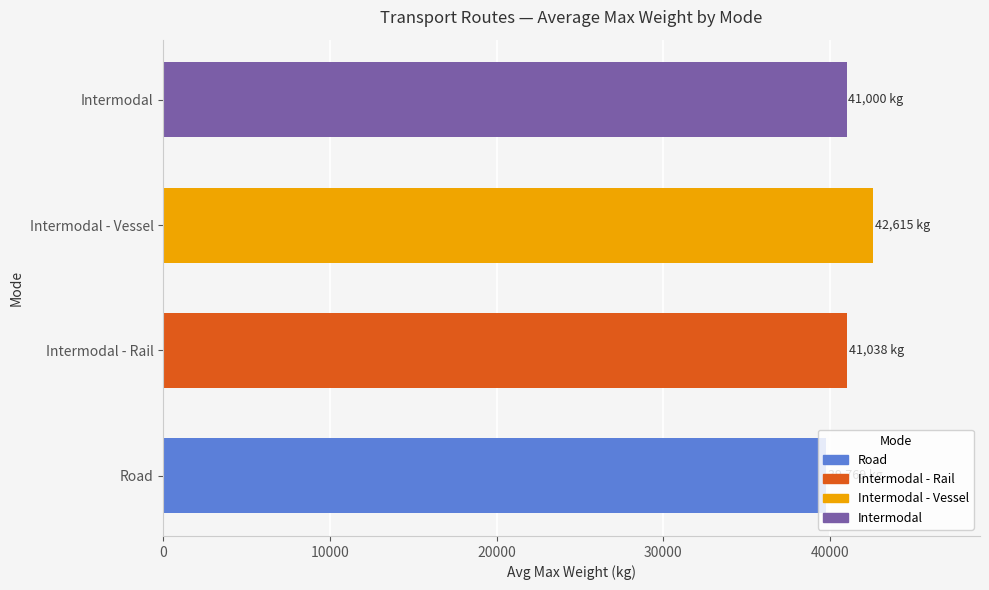

What is the difference between the values at Intermodal - Vessel and Road?

2846.2